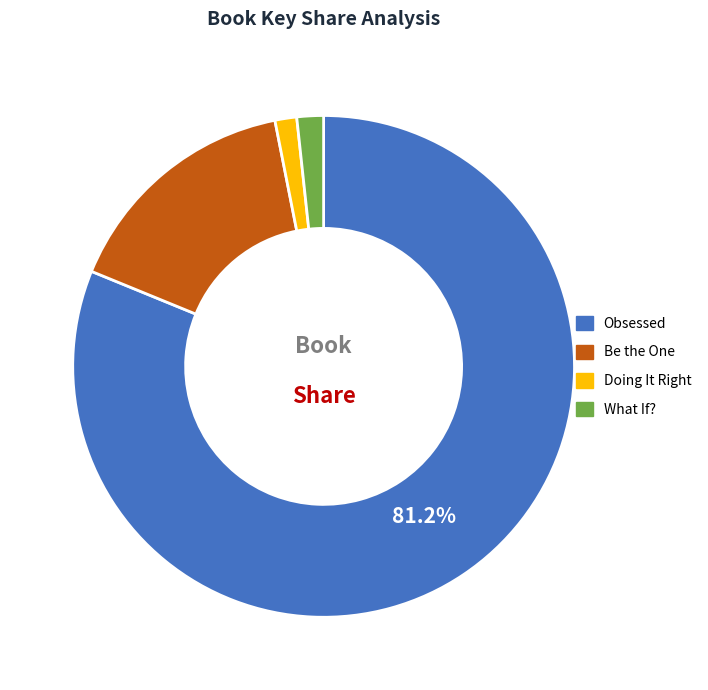

How much of the chart is everything except Obsessed?

18.8%